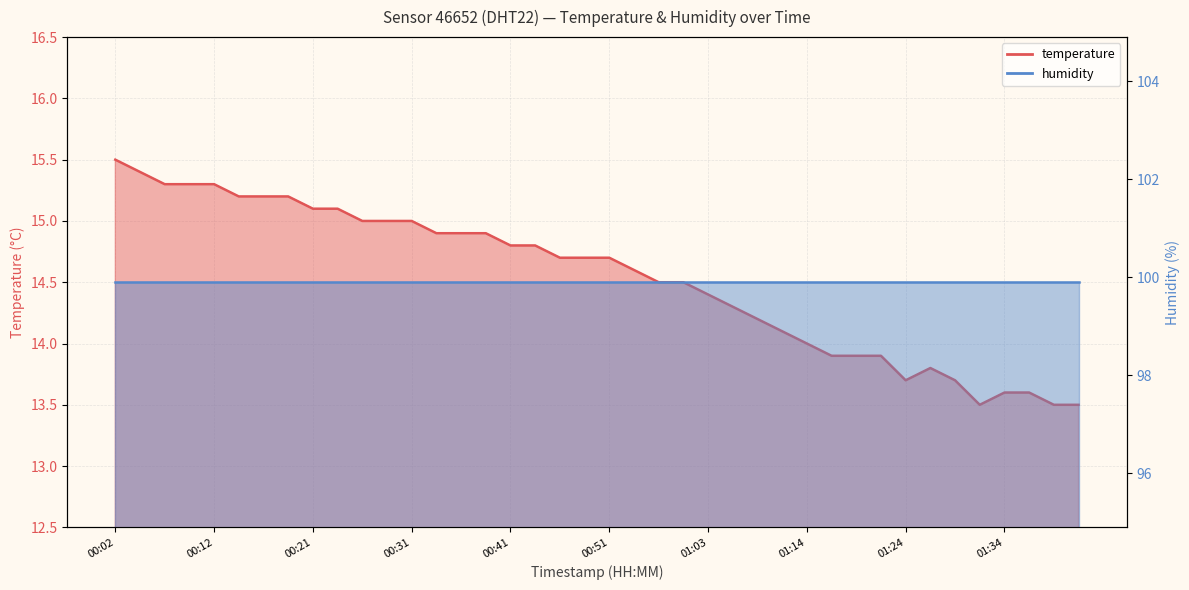

What is the value of the 26th point from the left?

14.3